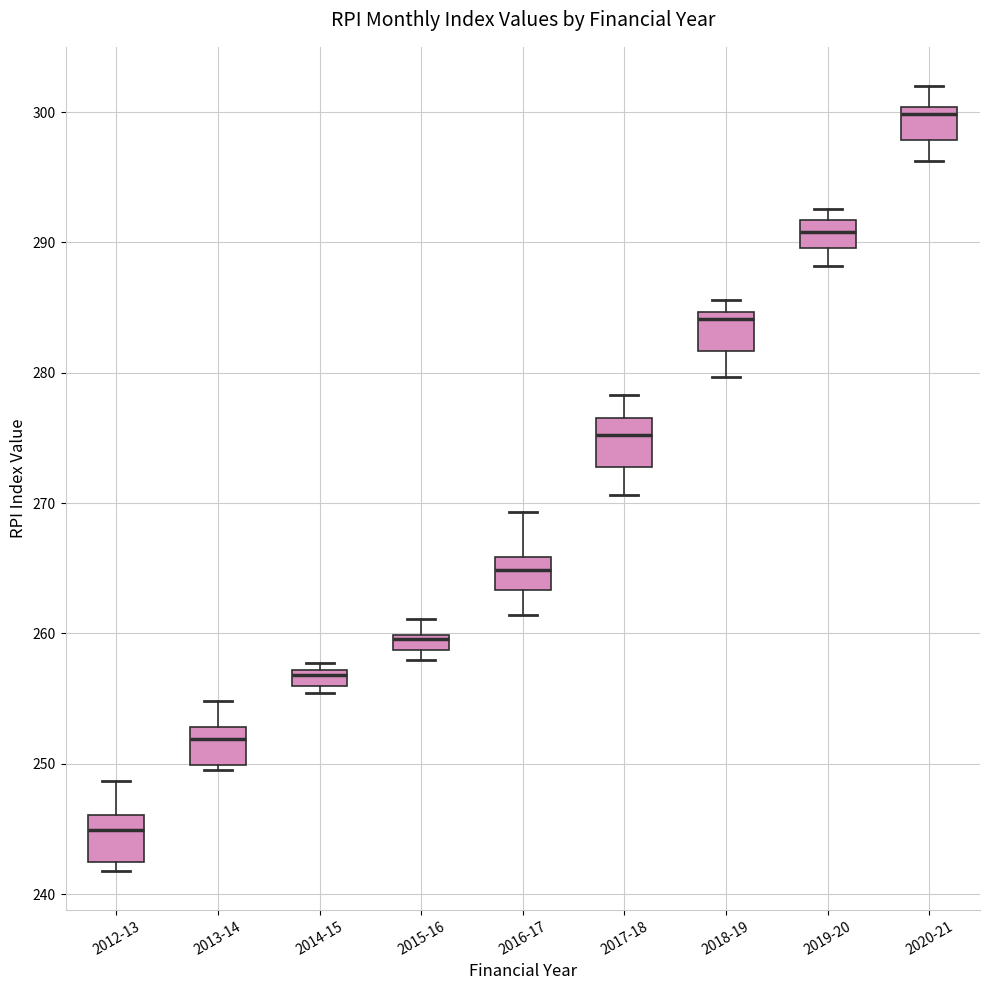

Where is the lower edge of the box for 2012-13 on the y-axis? The values are not printed on the chart, so give them approximately, as read against the axis.

242